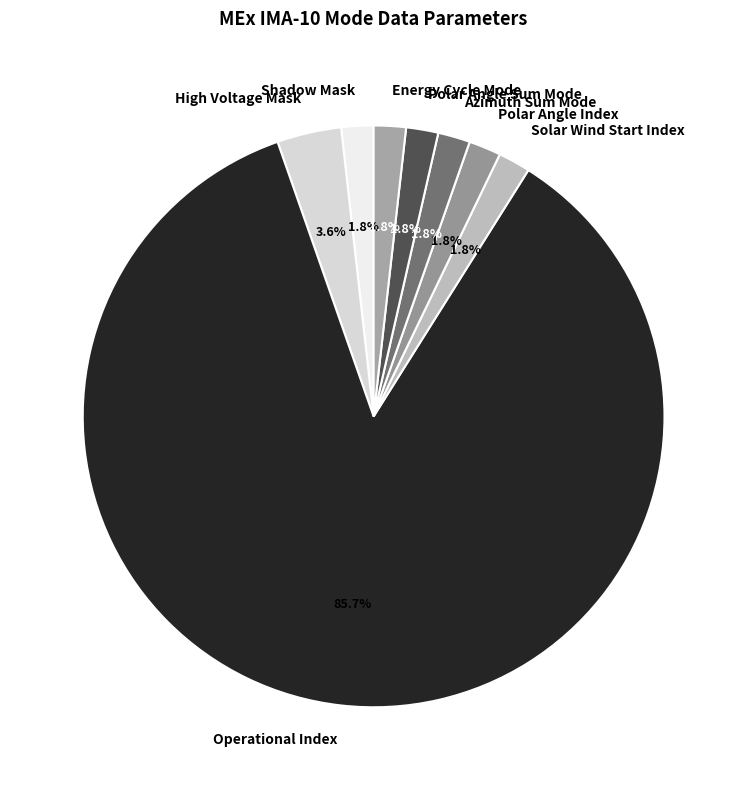

The Operational Index slice represents 90% of the pie. True or false?

False